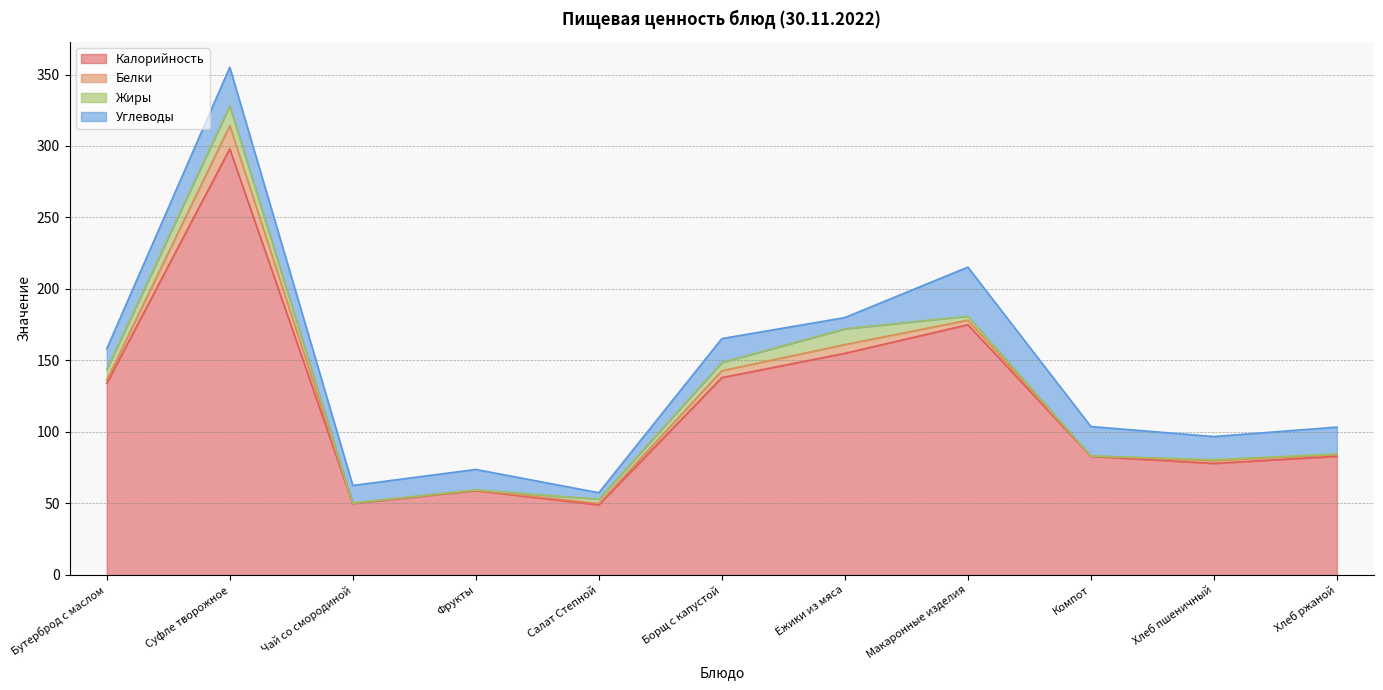

True or false: Белки and Калорийность cross at least once.

False